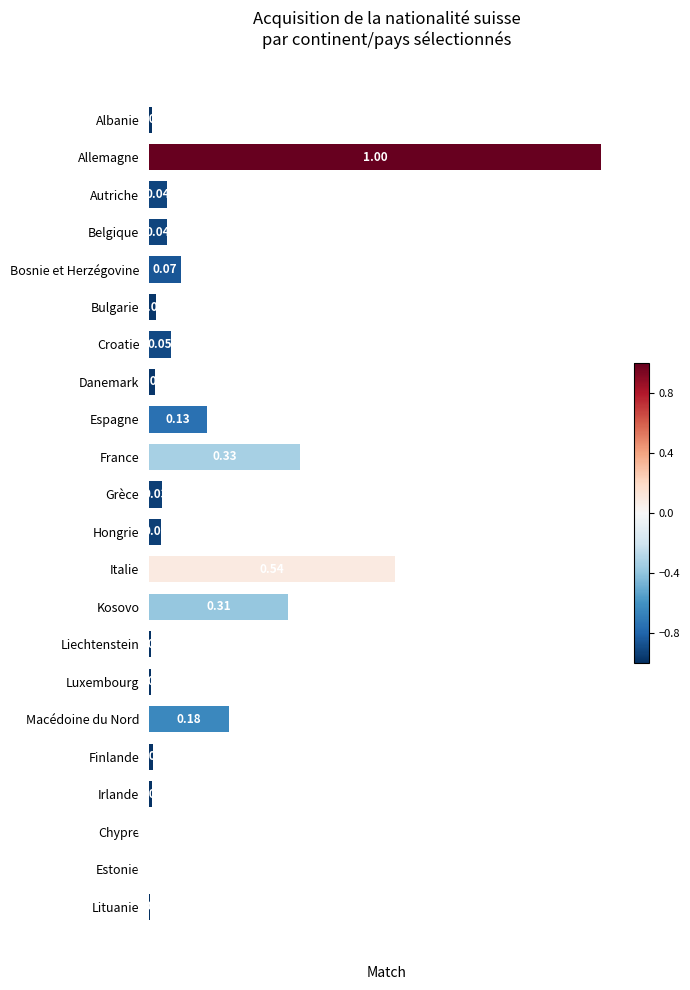

Which category has the highest value across all series?

Allemagne